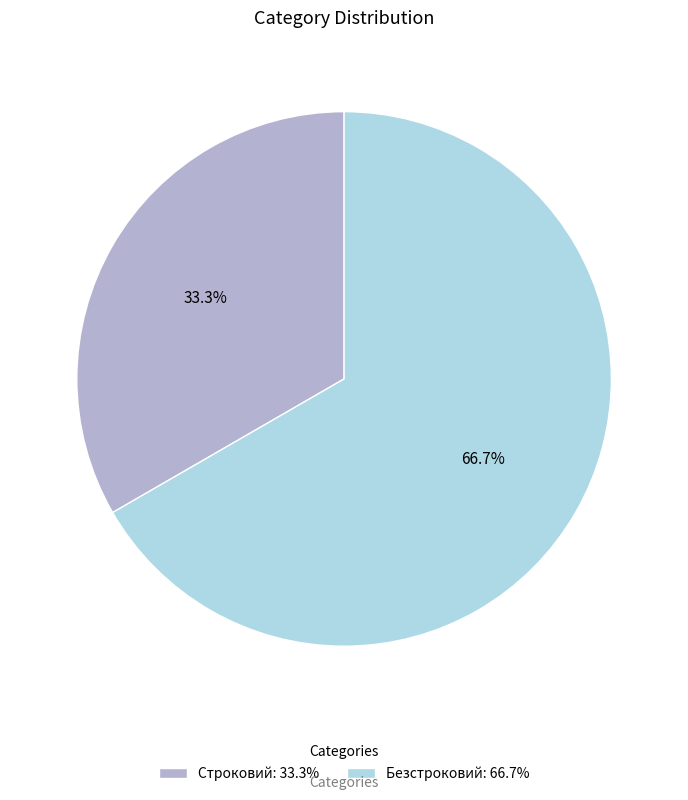

How many slices are in this pie chart?

2